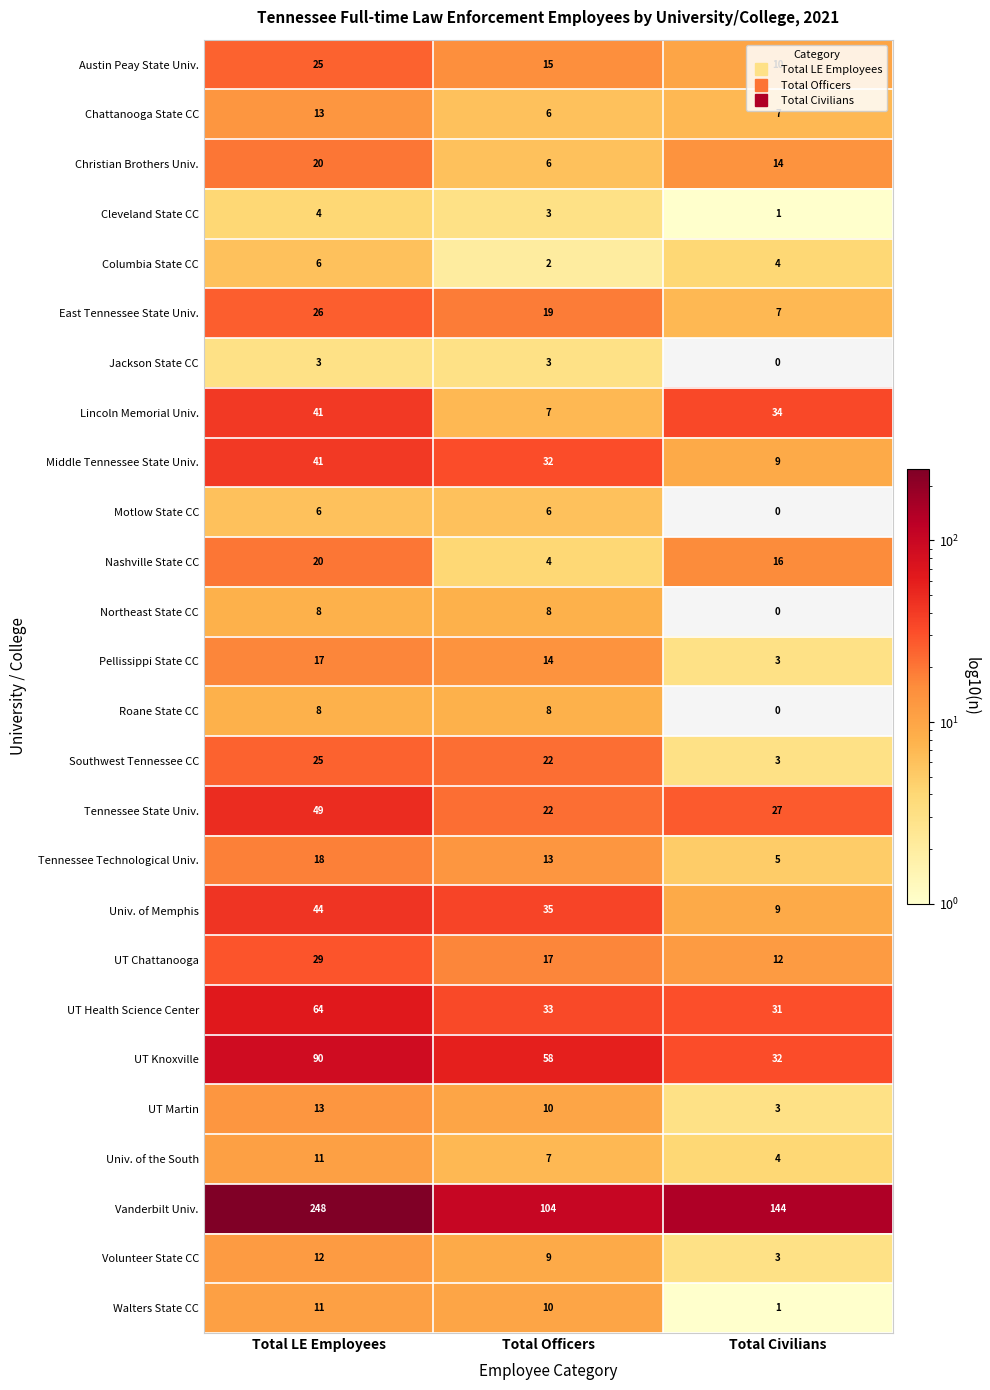

What is the maximum value for Tennessee State Univ.?

49